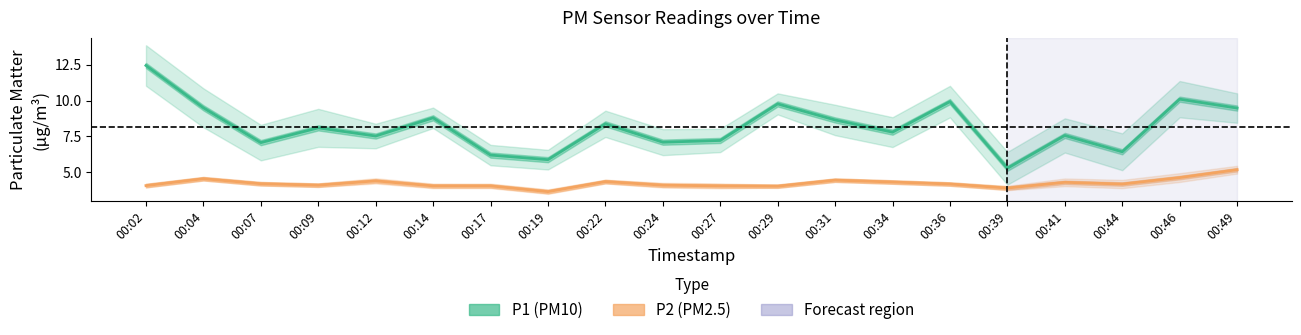

List the series in order of their overall mean, lowest first.

P2 (PM2.5), P1 (PM10)